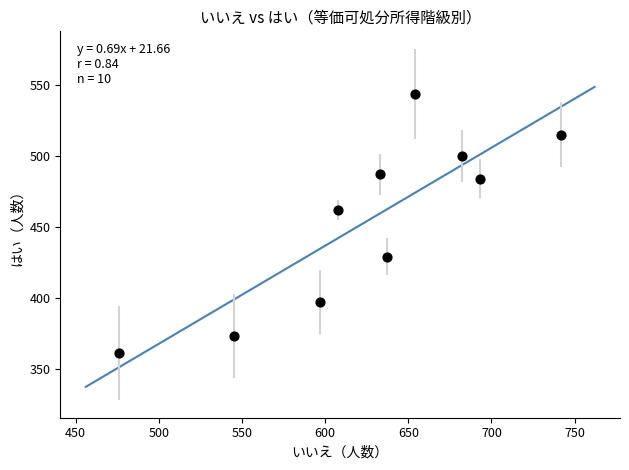

What Y value in the scatter plot is closest to 452?

462